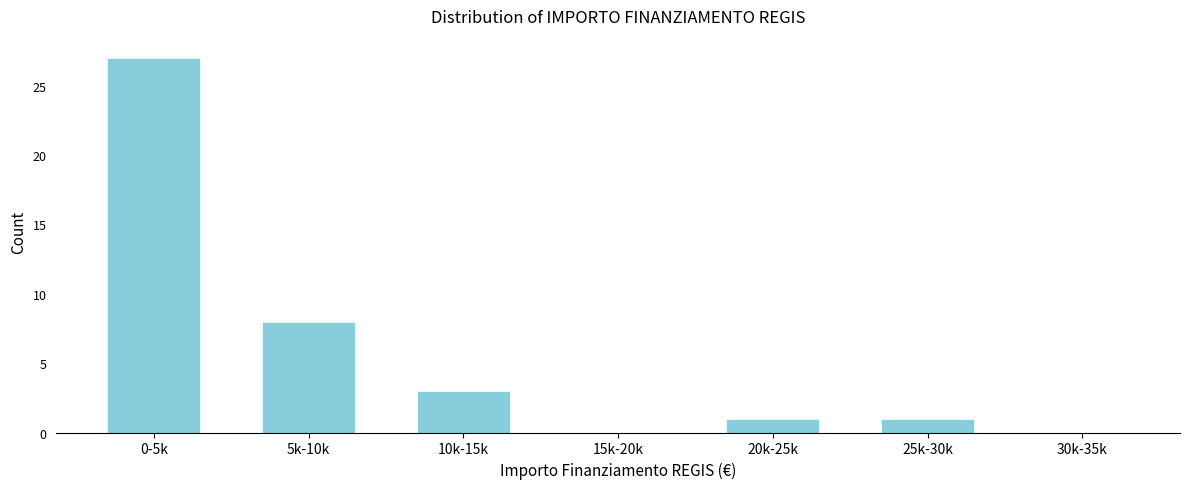

Reading right to left, list all the values displayed in this chart.

30k-35k=0	25k-30k=1	20k-25k=1	15k-20k=0	10k-15k=3	5k-10k=8	0-5k=27